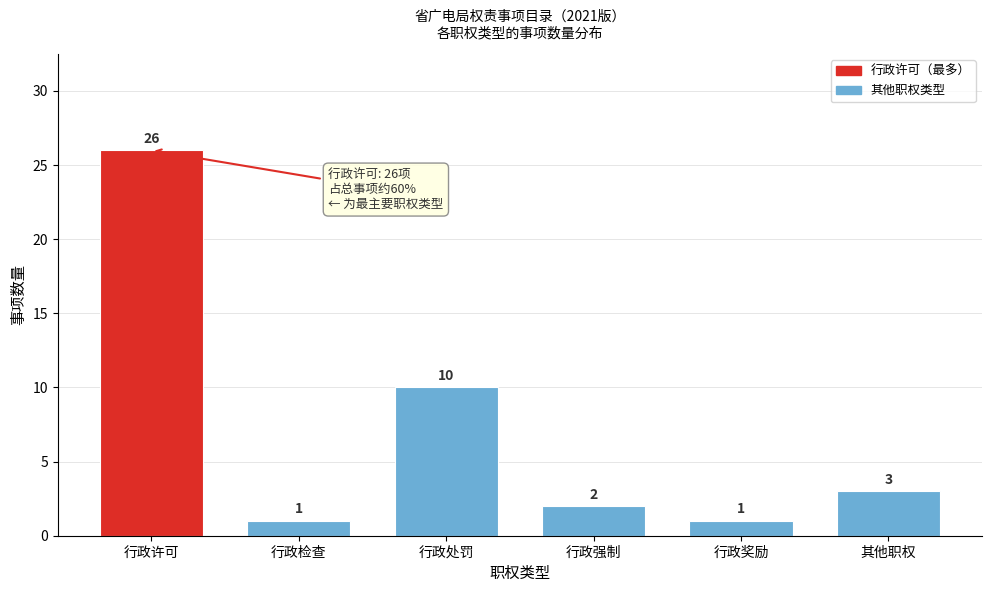

Reading right to left, transcribe all the data shown in this chart.

3	1	2	10	1	26